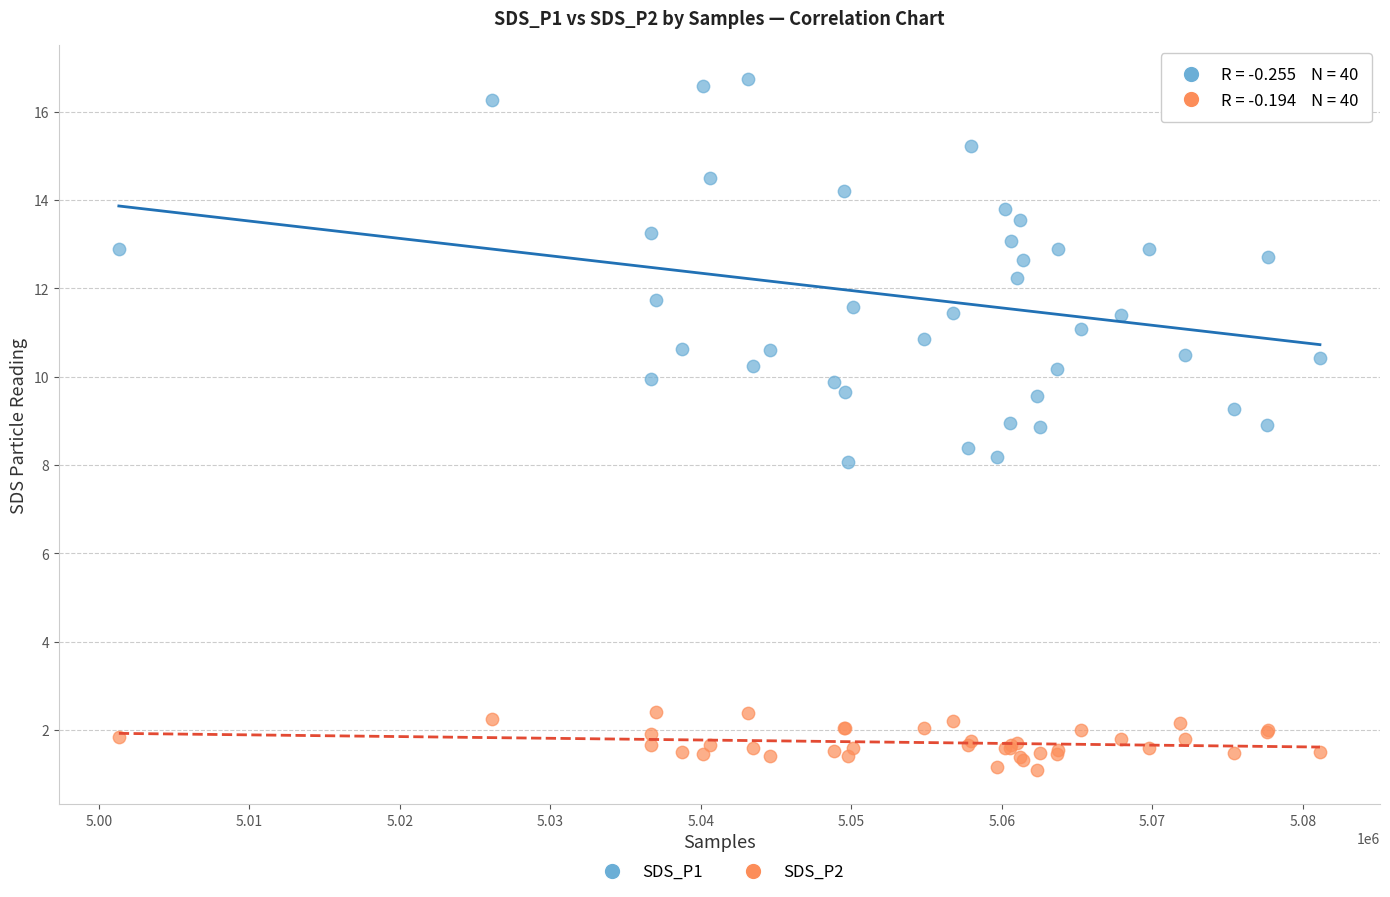

Which series has the widest spread of Y values?

SDS_P1